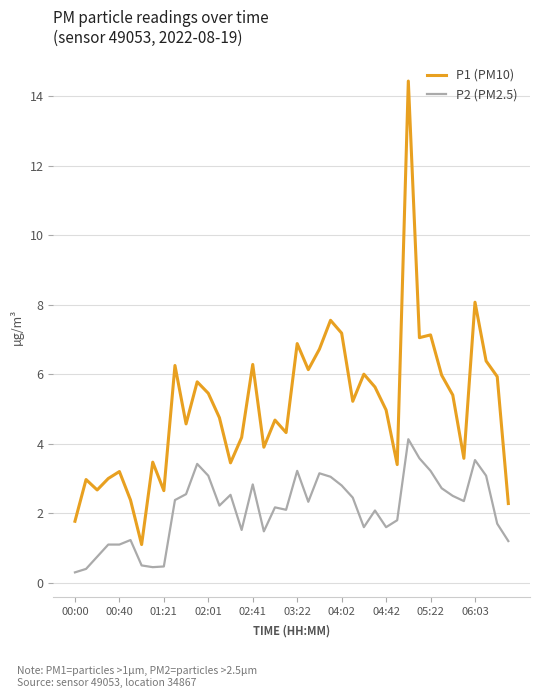

What is the lowest value of the P2 (PM2.5) series?

0.3